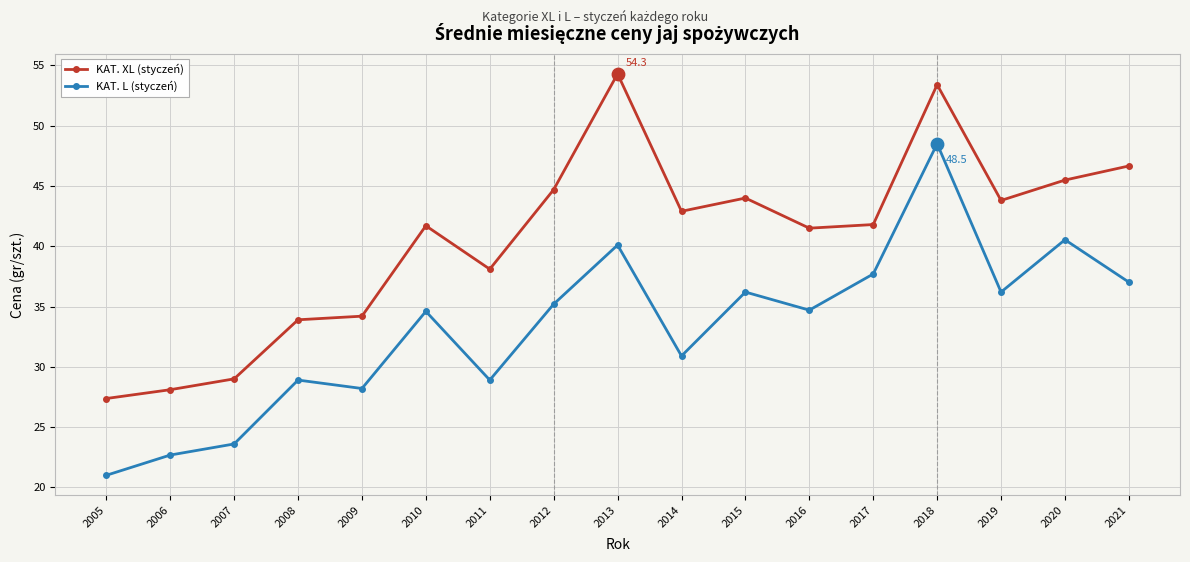

Is the value of KAT. XL (styczeń) at 2018 greater than the value of KAT. L (styczeń) at 2011?

Yes